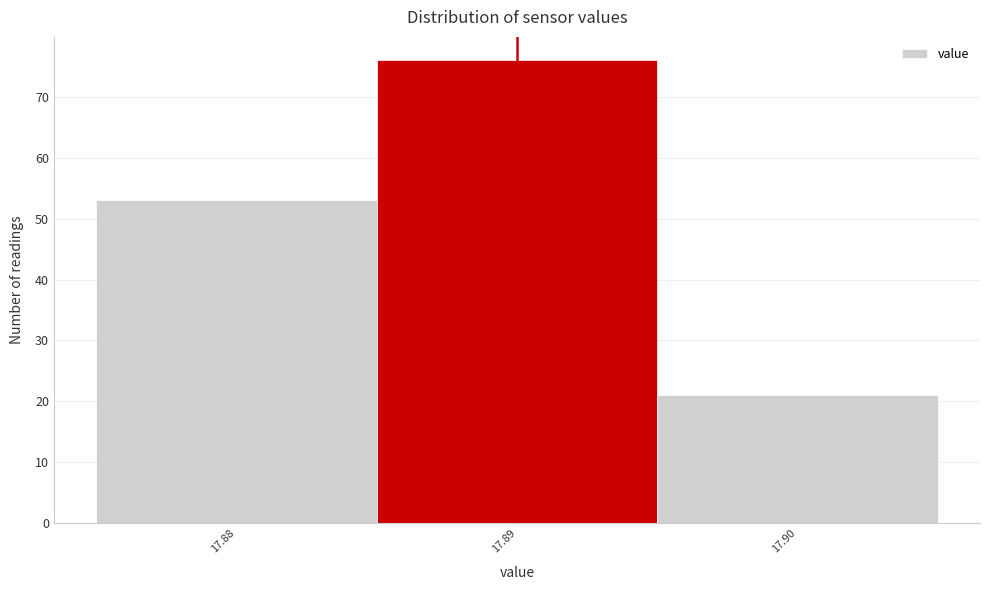

Reading left to right, list every bar in this chart as the range it spans on the x-axis followed by its height. The values are not printed on the chart, so give them approximately, as read against the axis.

17.875 to 17.885: 53
17.885 to 17.895: 76
17.895 to 17.905: 21